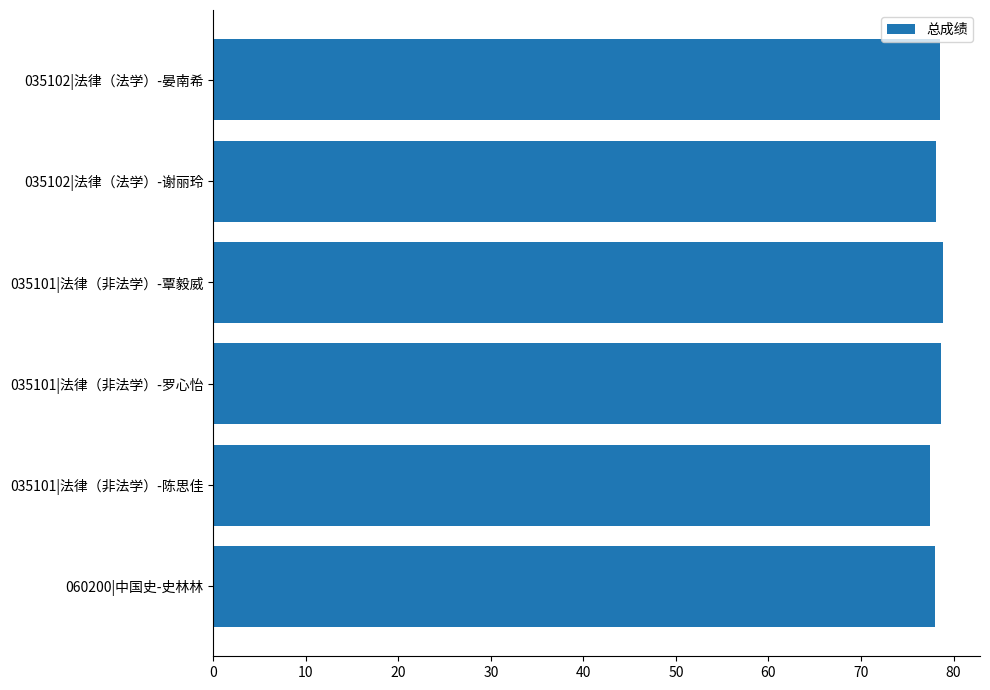

The value at 035102|法律（法学）-晏南希 is 108.3. True or false?

False